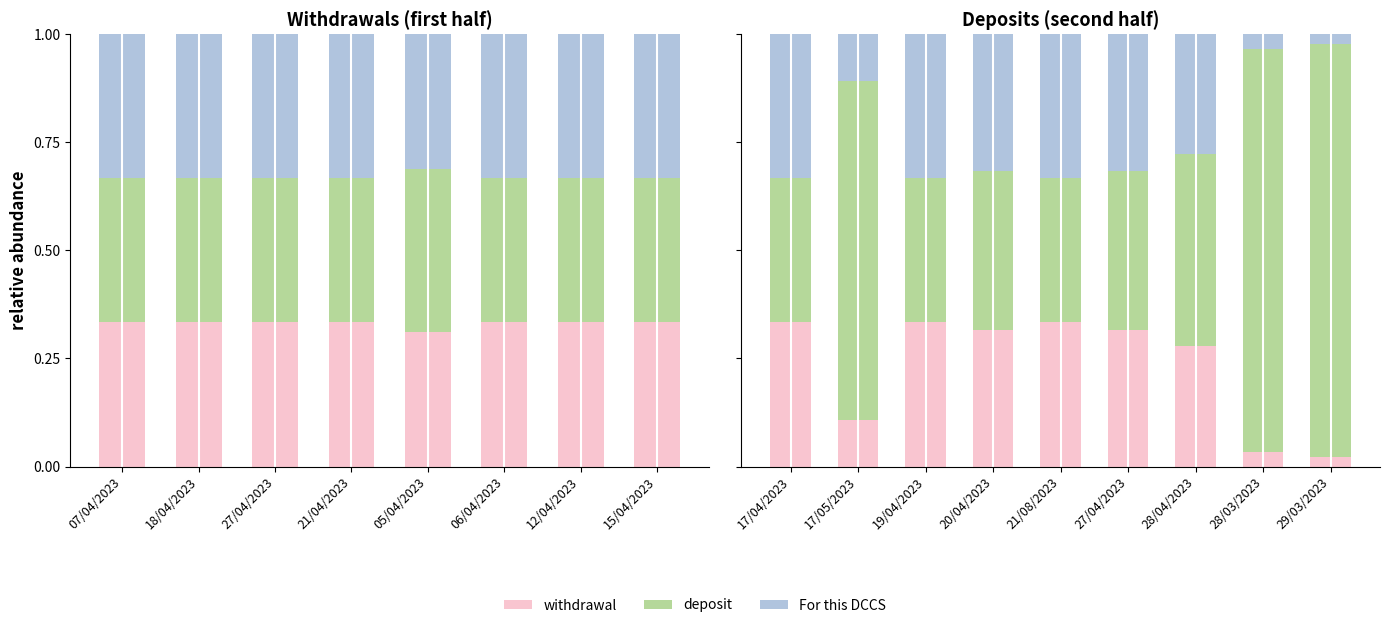

The value of deposit at 20/04/2023 is 0.3. True or false?

False